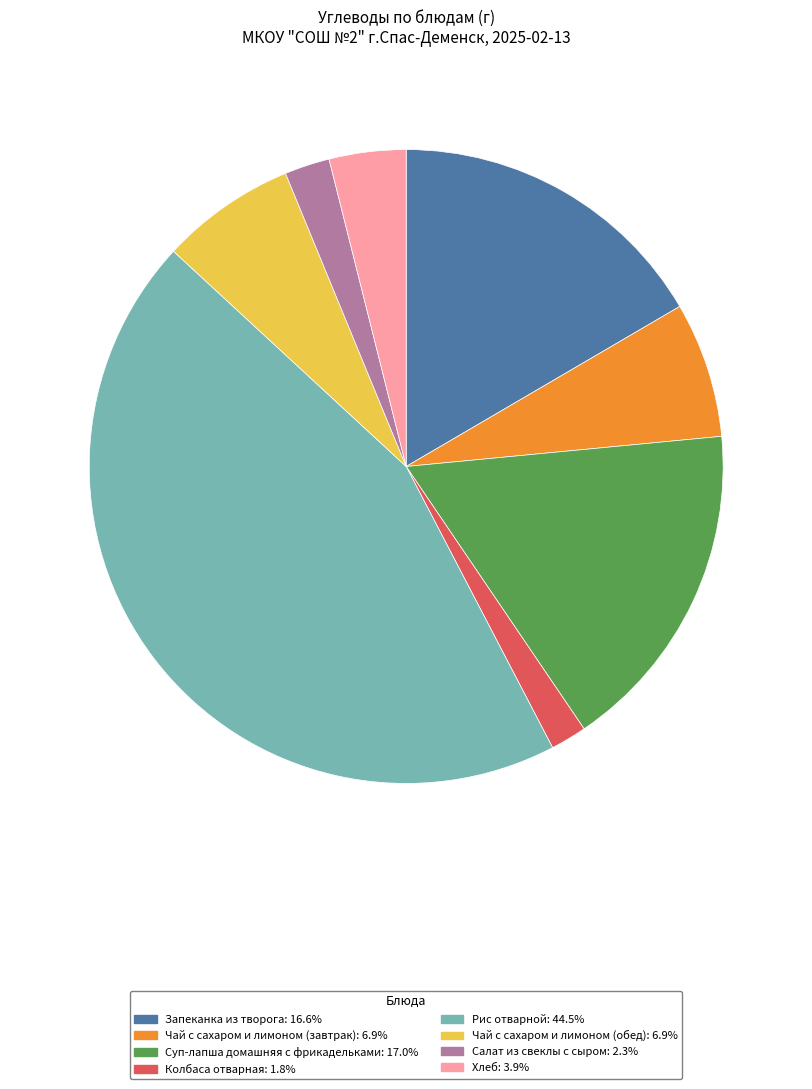

Count the number of slices in the pie.

8